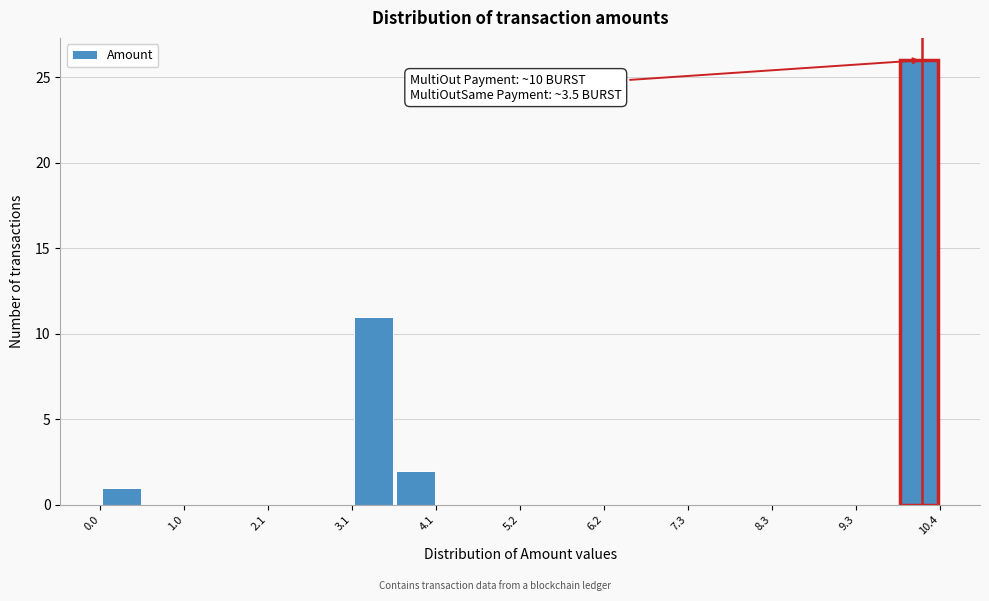

Around what value on the x-axis is the tallest bar? Give the approximate position of its centre, as read against the axis.

10.2